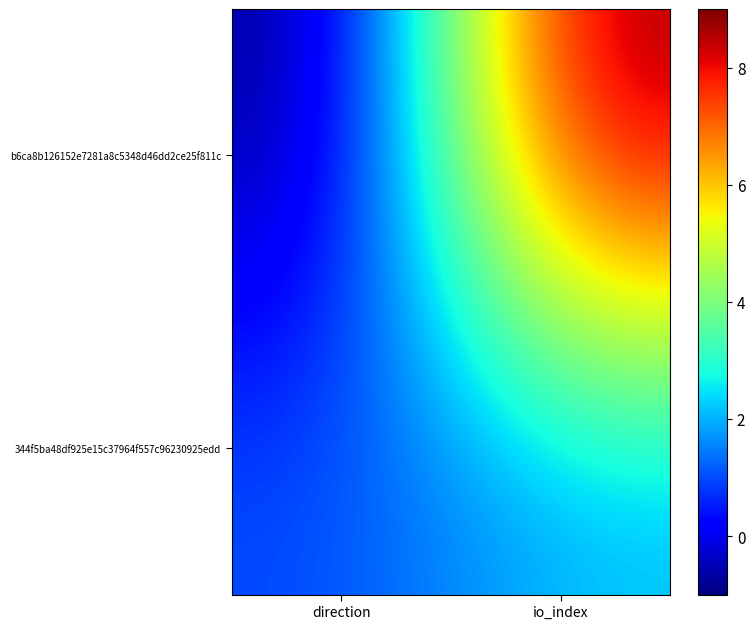

Reading left to right, list all the values displayed in this chart.

b6ca8b126152e7281a8c5348d46dd2ce25f811c: direction=-1	io_index=9
344f5ba48df925e15c37964f557c96230925edd: direction=1	io_index=2